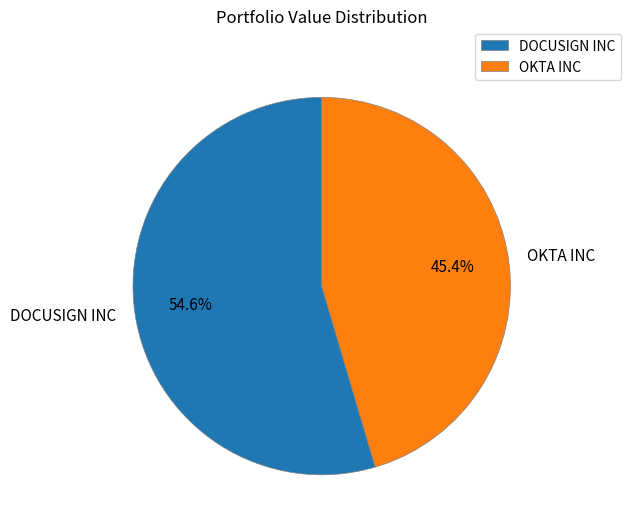

How many segments does this pie chart have?

2